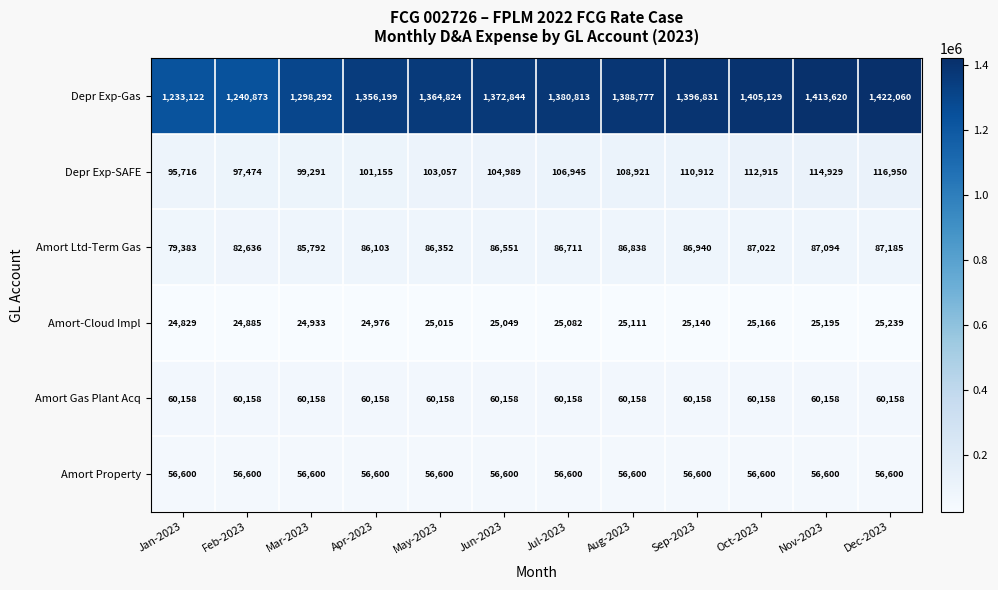

Which series has the largest total across all categories?

Depr Exp-Gas